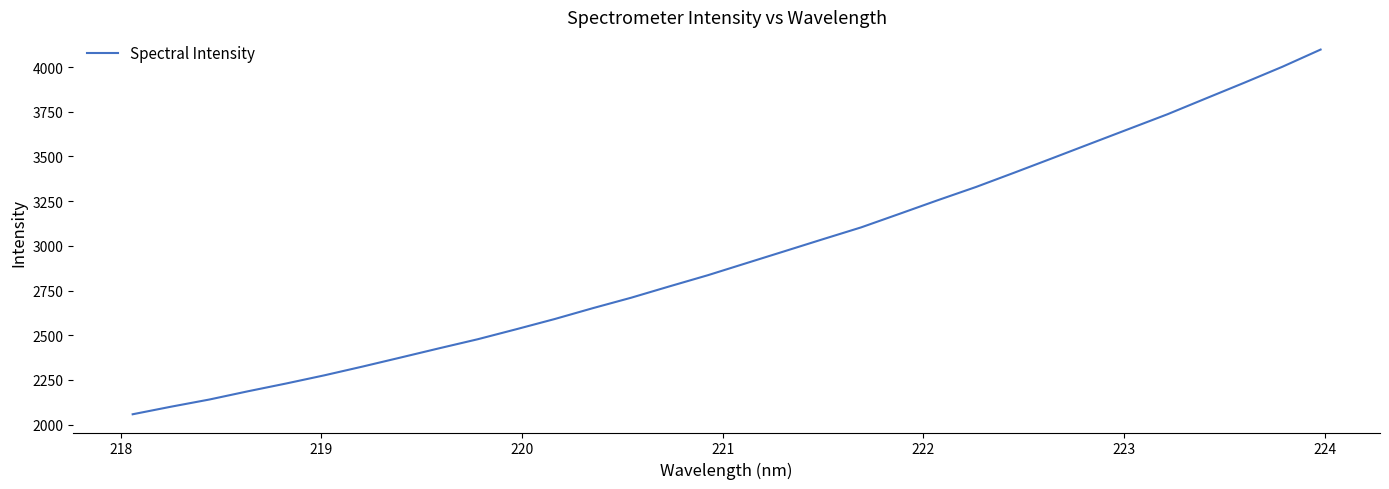

How many lines are shown in the chart?

1